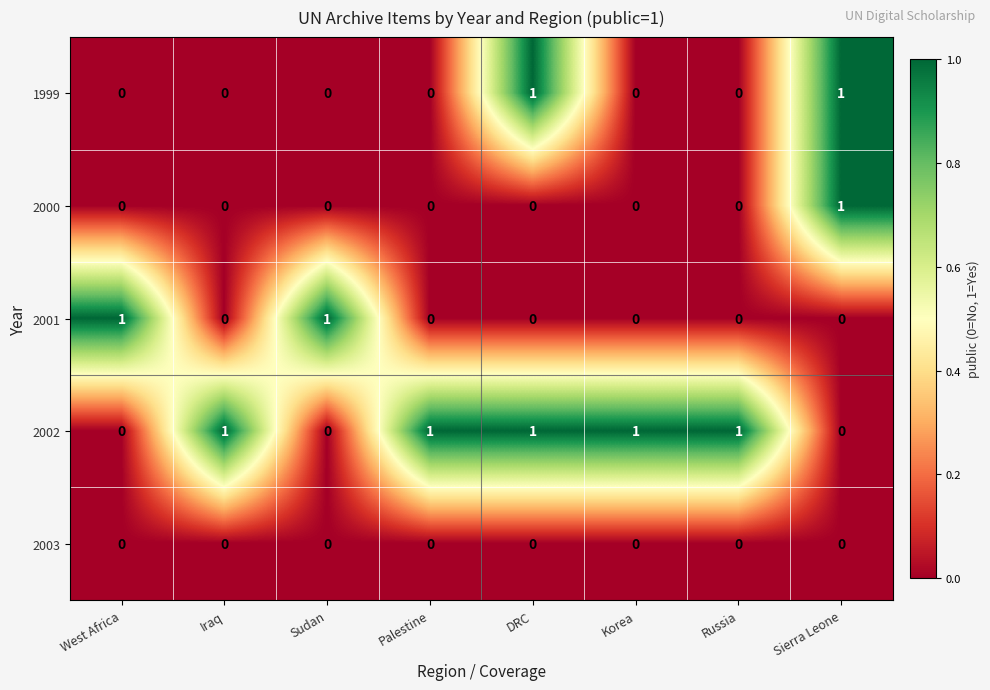

What is the difference between the highest and lowest values at West Africa?

1